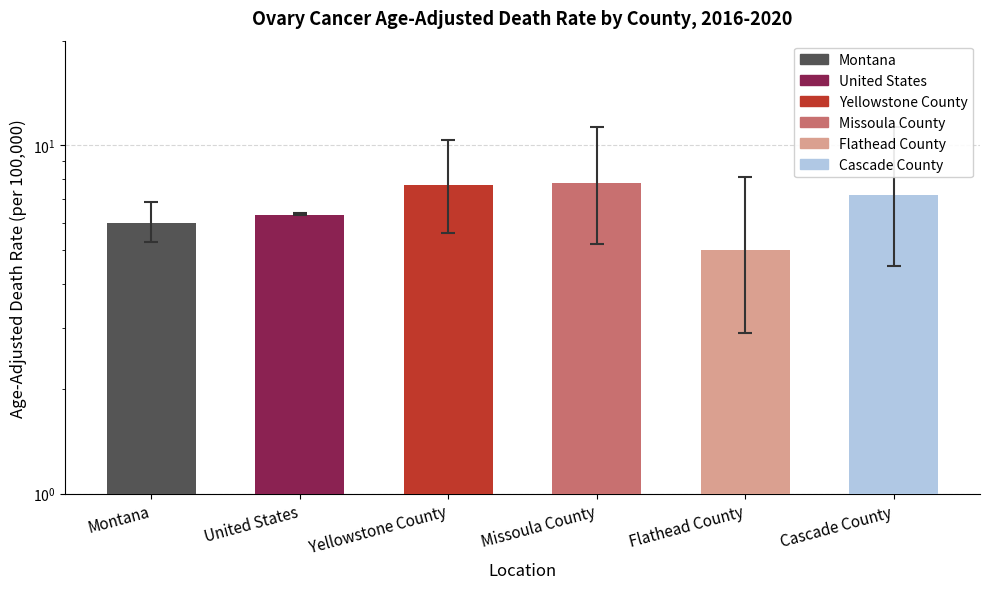

What is the value of the 5th bar from the left?

5.0